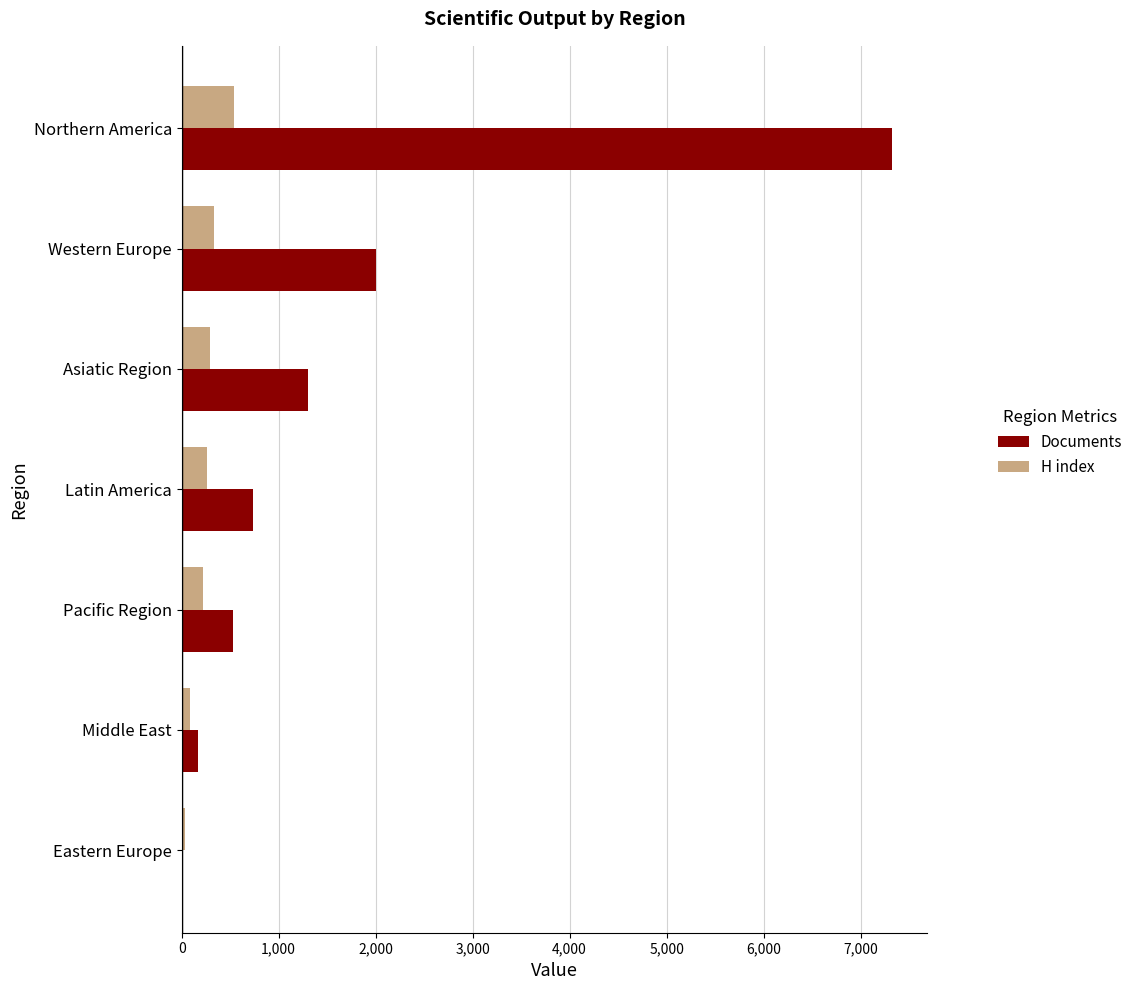

Which series changed the most between Western Europe and Eastern Europe?

Documents